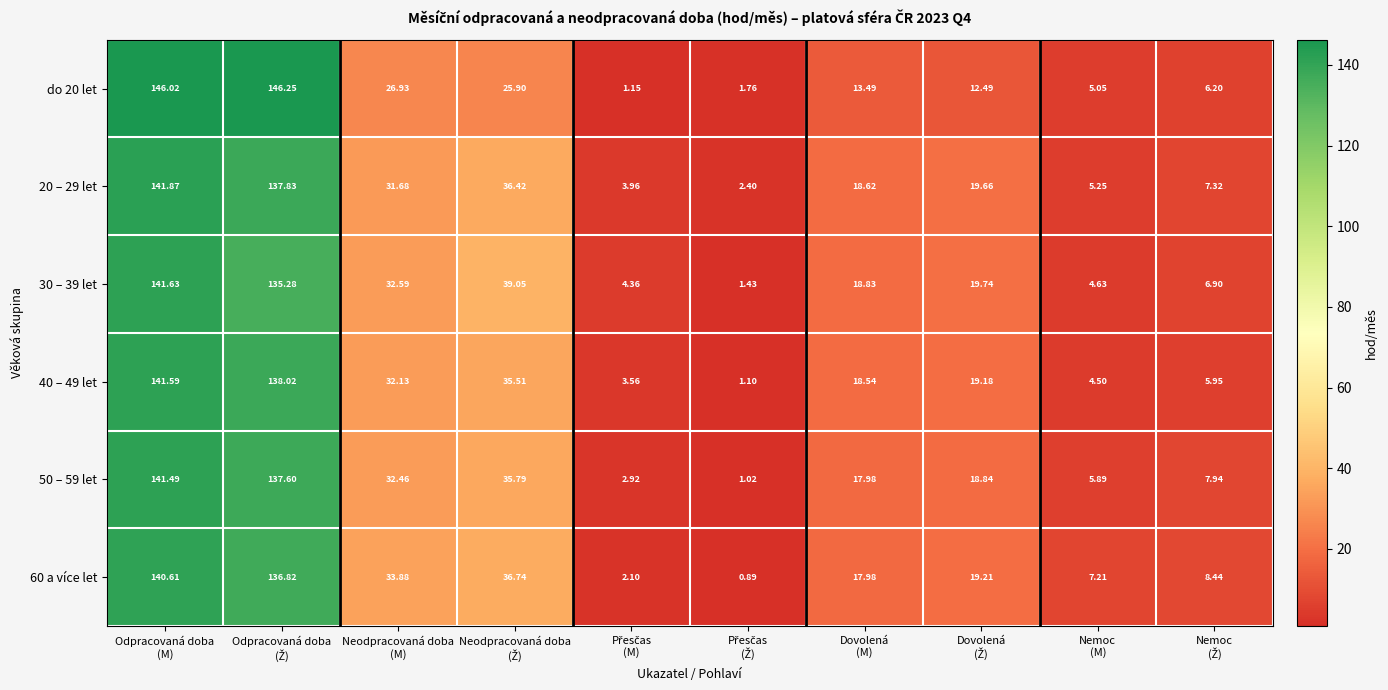

Rank the series by their maximum value, from lowest to highest.

60 a více let, 50 – 59 let, 40 – 49 let, 30 – 39 let, 20 – 29 let, do 20 let